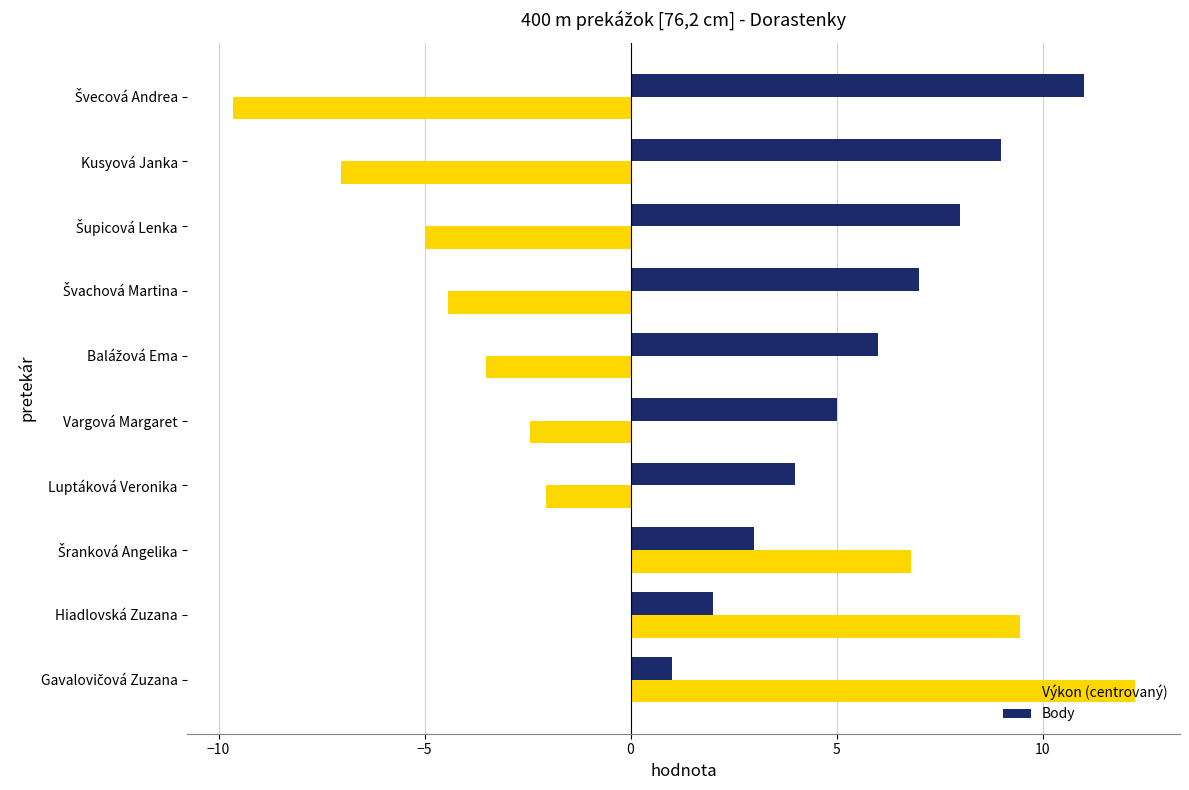

What is the highest value of the Výkon (centrovaný) series?

12.2